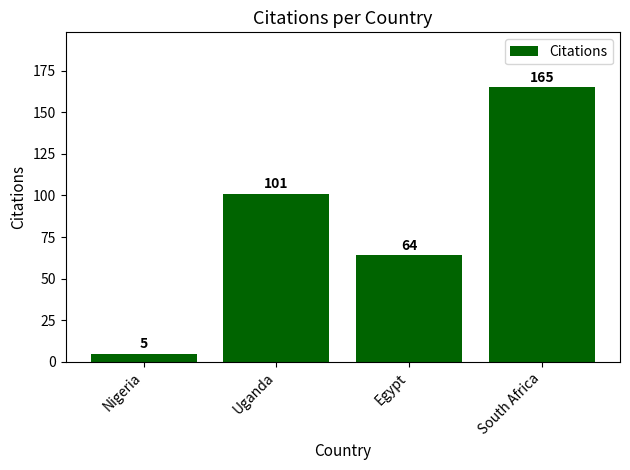

Rank the categories by value from lowest to highest.

Nigeria, Egypt, Uganda, South Africa